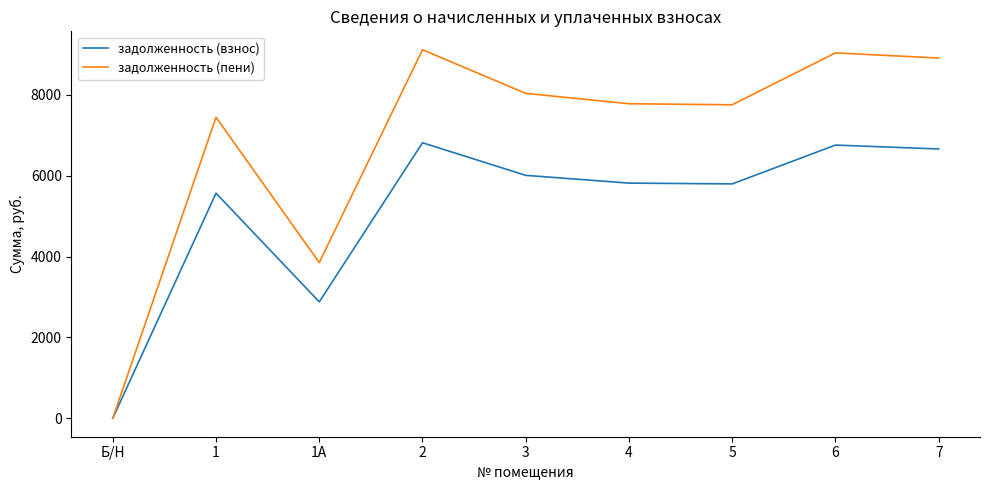

Where is задолженность (пени) nearest to the value 4558?

1А